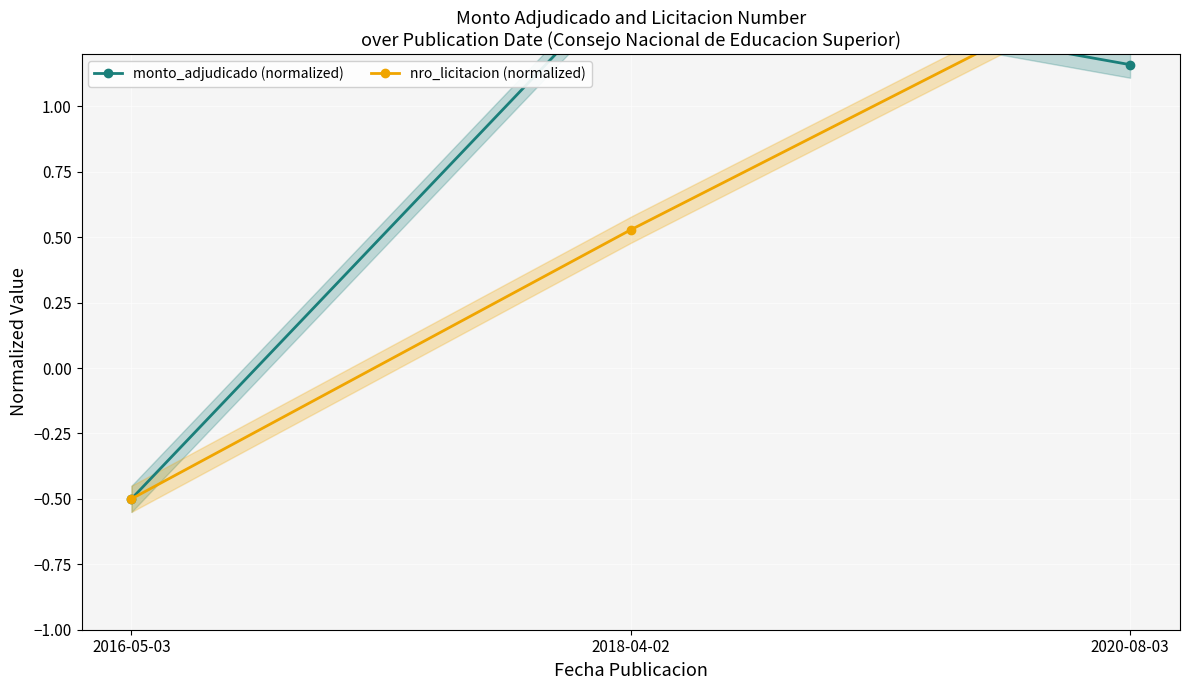

At which category is the sum across all series the highest?

2020-08-03